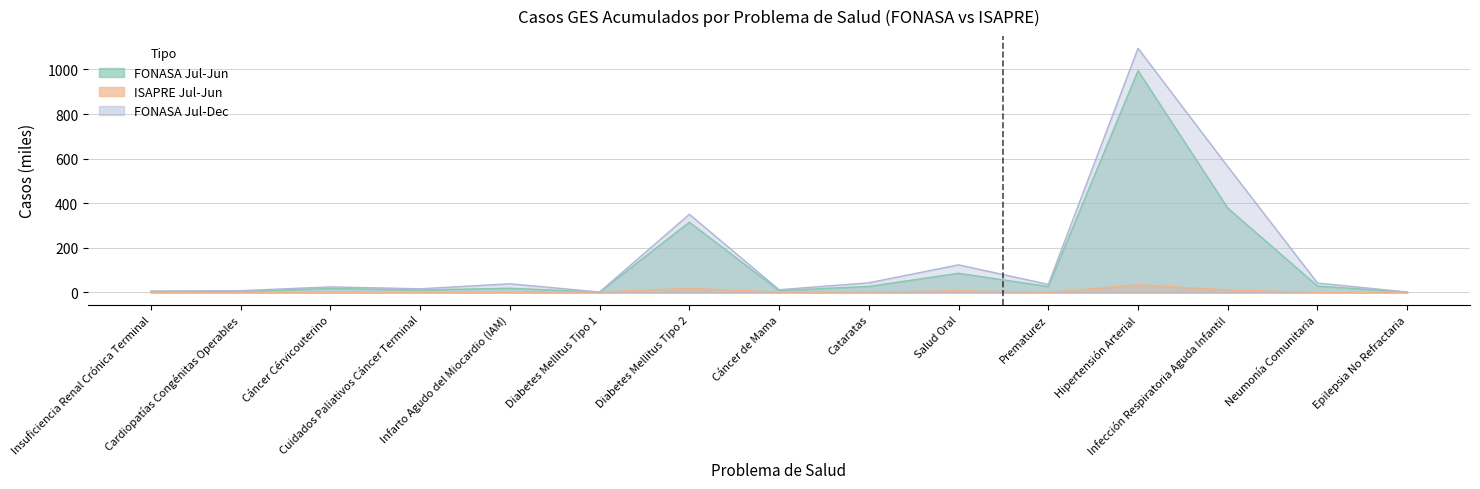

Which series has the largest total across all categories?

FONASA Jul-Dec